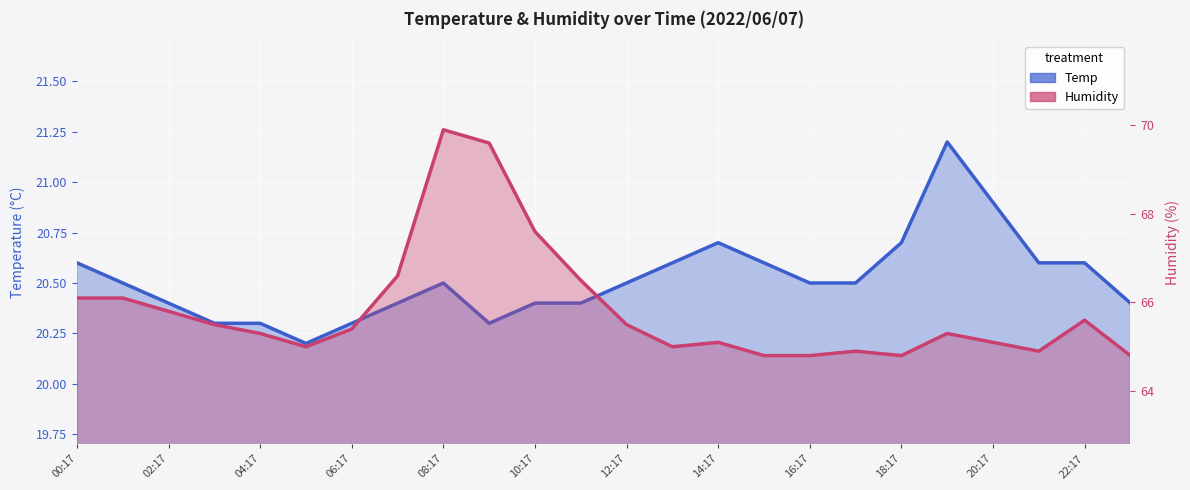

Rank the series by their average value, from lowest to highest.

Temp, Humidity